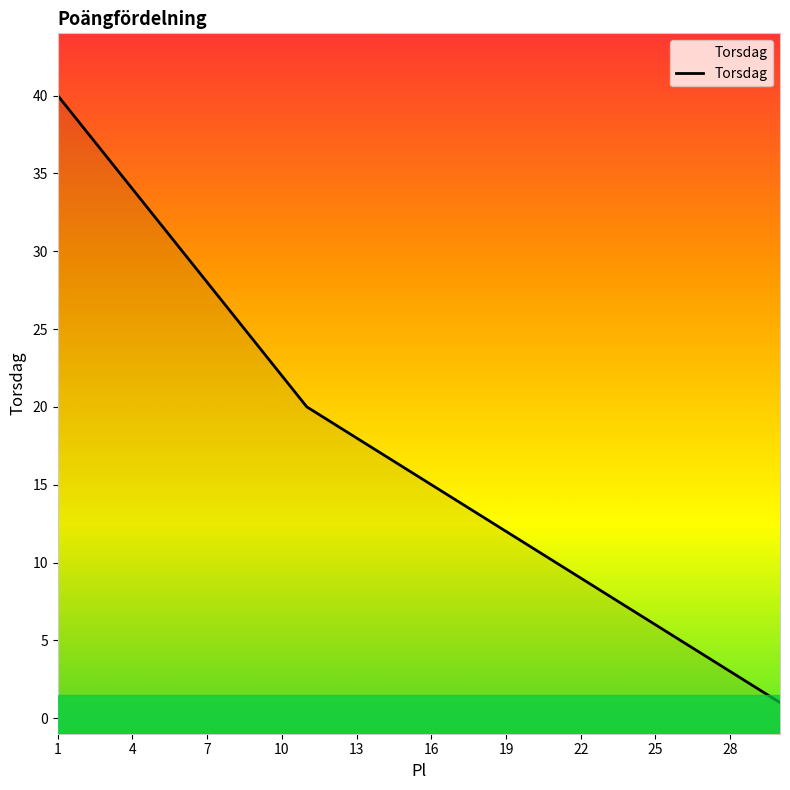

True or false: the data shows 65 at 1.

False